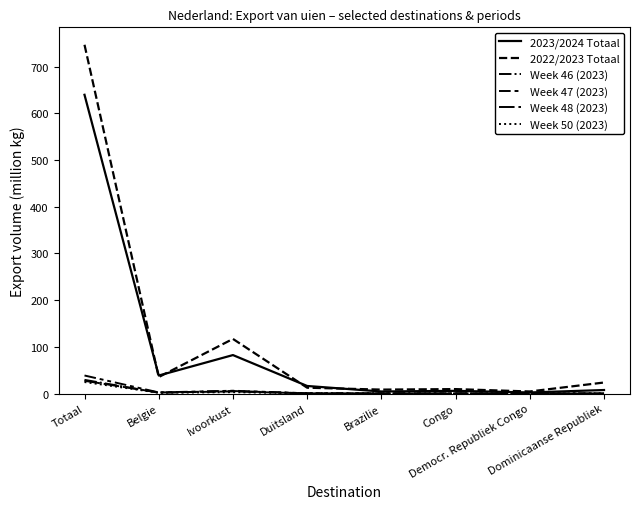

What is the difference between the second highest and second lowest values in the 2023/2024 Totaal series?

78.0